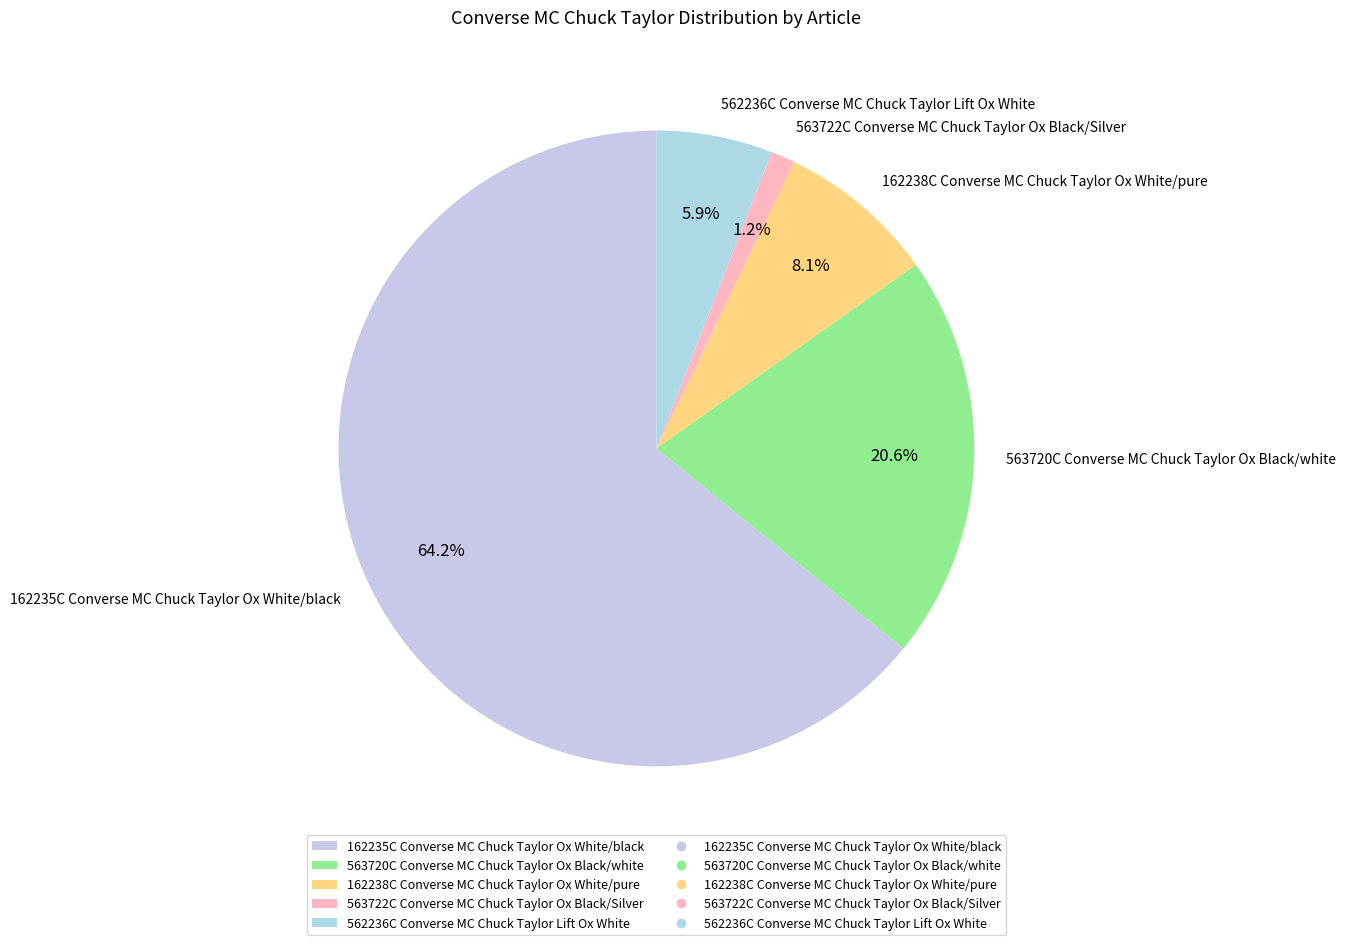

Which has a higher value, 162235C or 563722C?

162235C